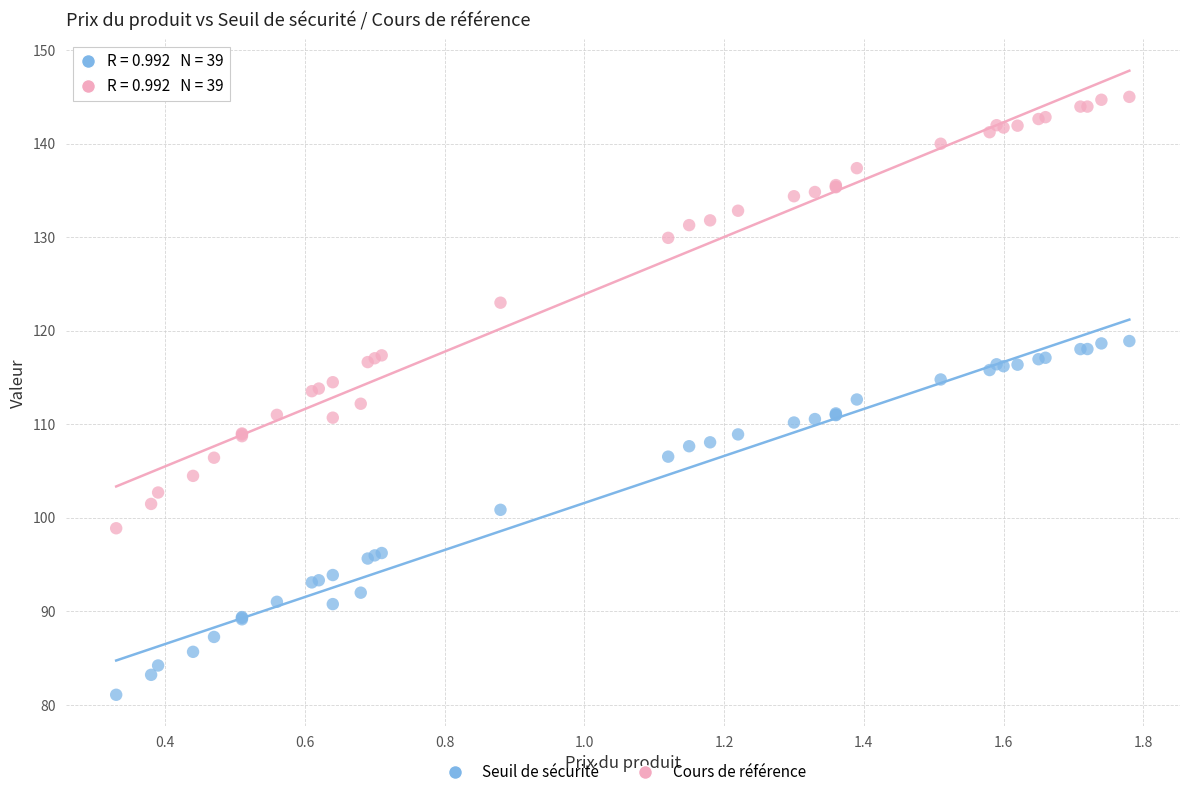

Which series reaches the maximum Y coordinate?

Cours de référence